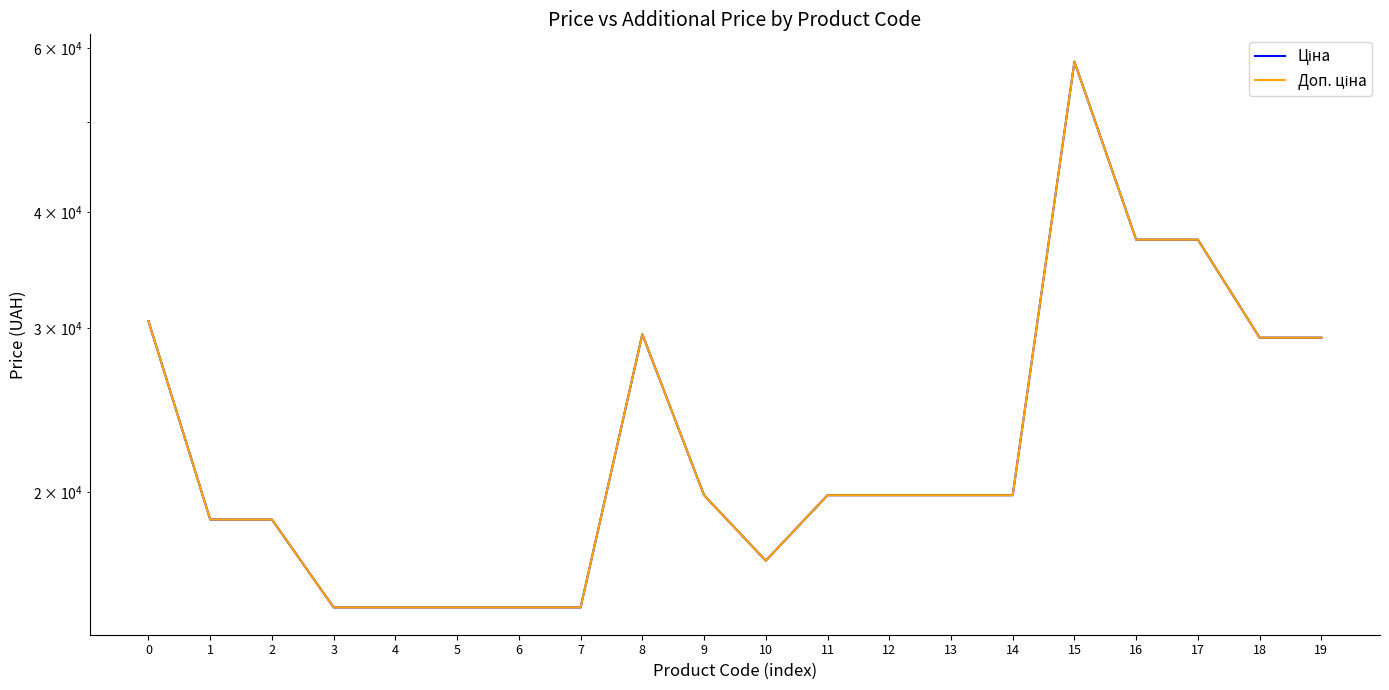

What is the value of the Ціна point at the 9th from the left?

29548.9